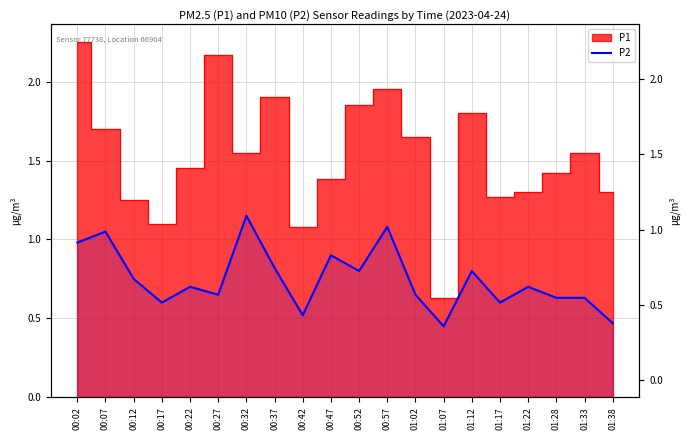

At which category does the data reach its first local peak?

00:07